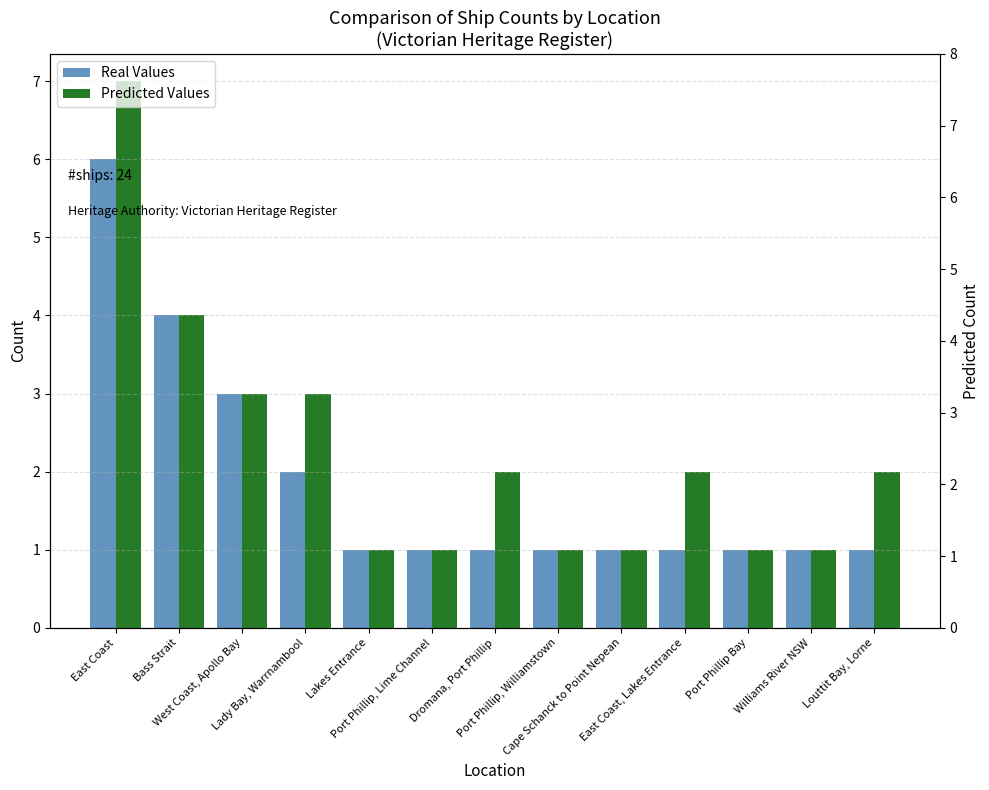

Which series changed the most between East Coast, Lakes Entrance and Williams River NSW?

Predicted Values